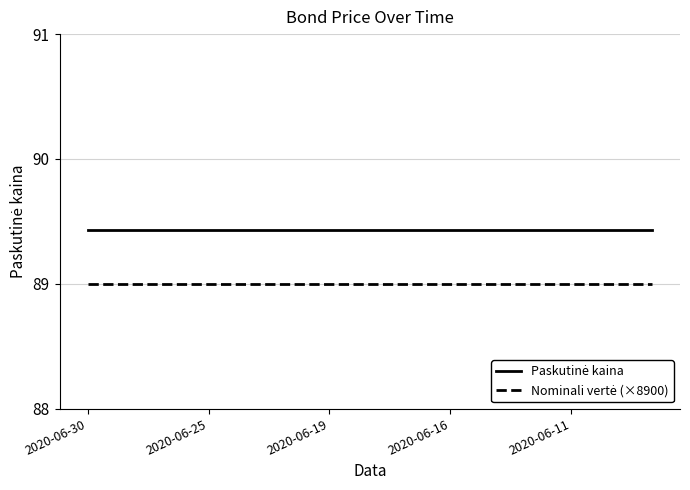

What is the smallest value displayed?

89.0